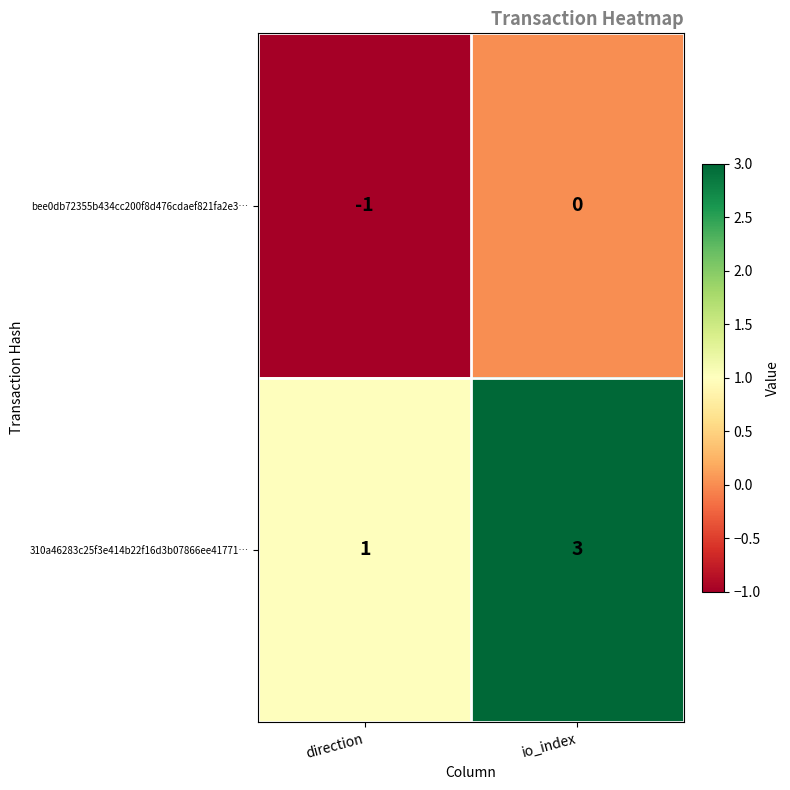

Which series has the largest total across all categories?

310a46283c25f3e414b22f16d3b07866ee41771…